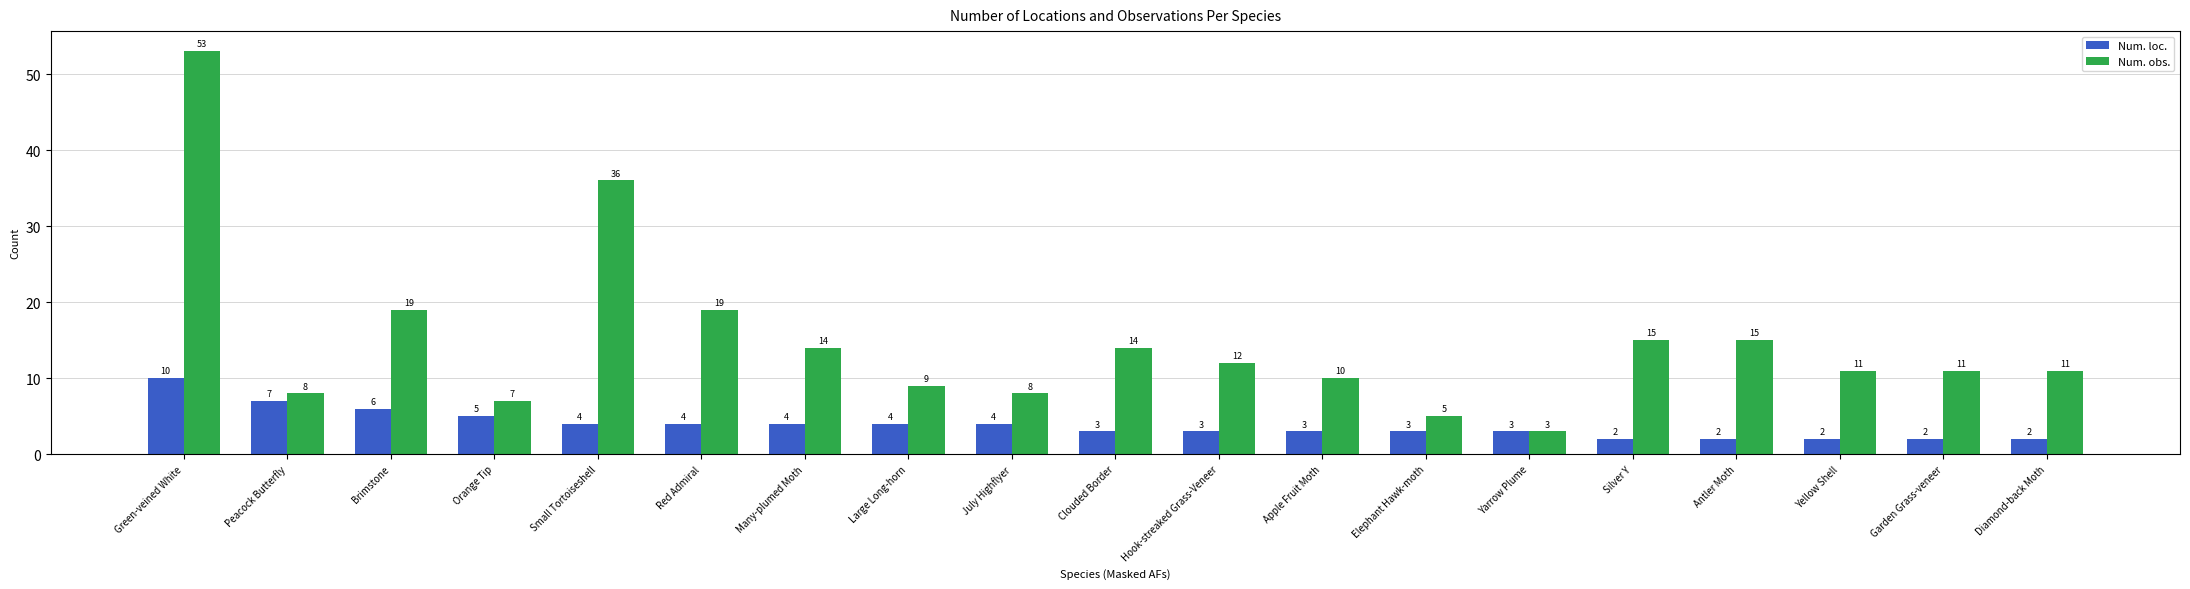

Is the value of Num. obs. at Peacock Butterfly greater than the value of Num. loc. at Orange Tip?

Yes